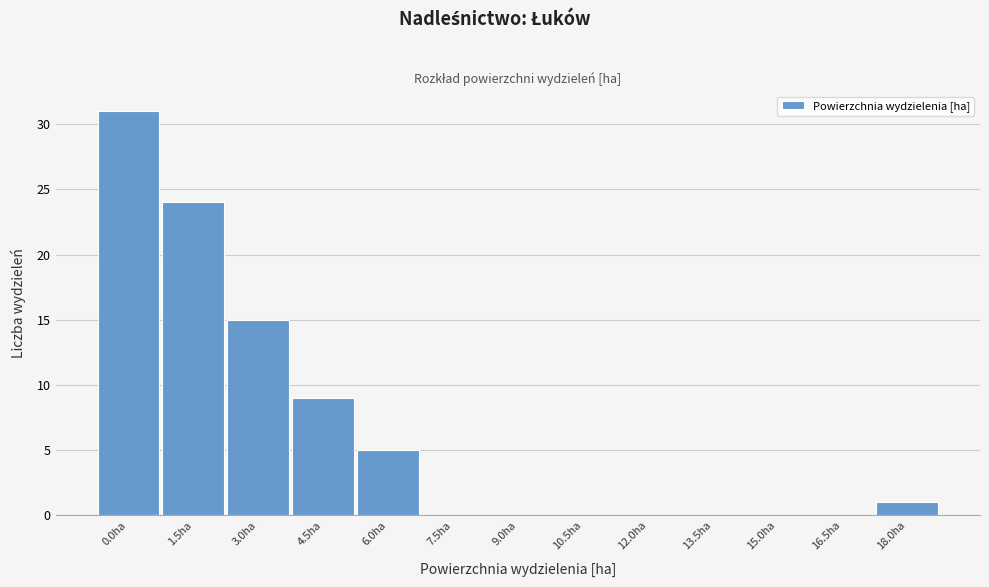

Reading left to right, list all the values displayed in this chart.

0.0ha=31	1.5ha=24	3.0ha=15	4.5ha=9	6.0ha=5	7.5ha=0	9.0ha=0	10.5ha=0	12.0ha=0	13.5ha=0	15.0ha=0	16.5ha=0	18.0ha=1